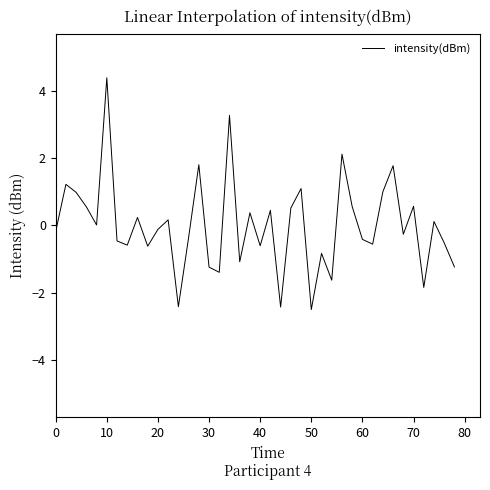

What is the greatest value displayed?

4.4